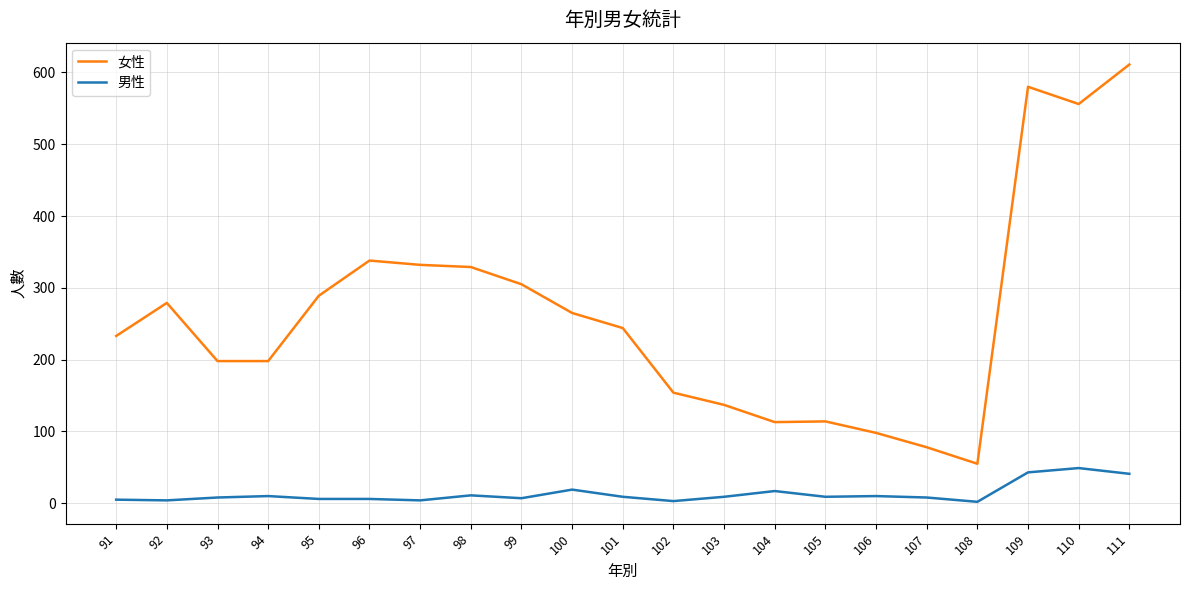

Which category has the highest value across all series?

111